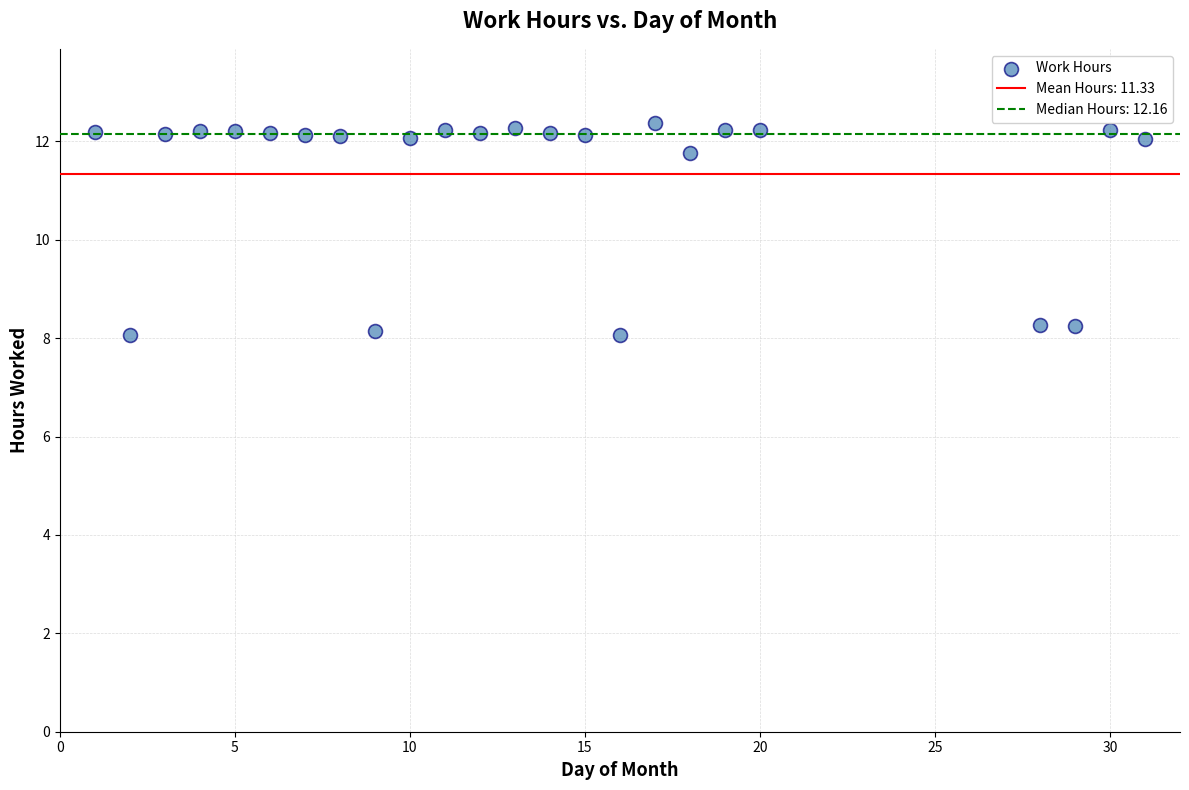

What is the range of Y values (max minus min)?

4.3